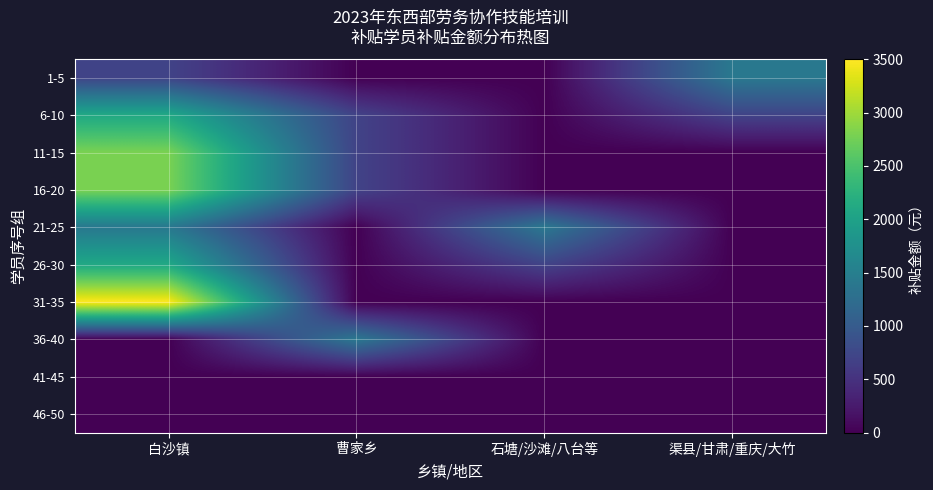

How many categories are shown in the chart?

4